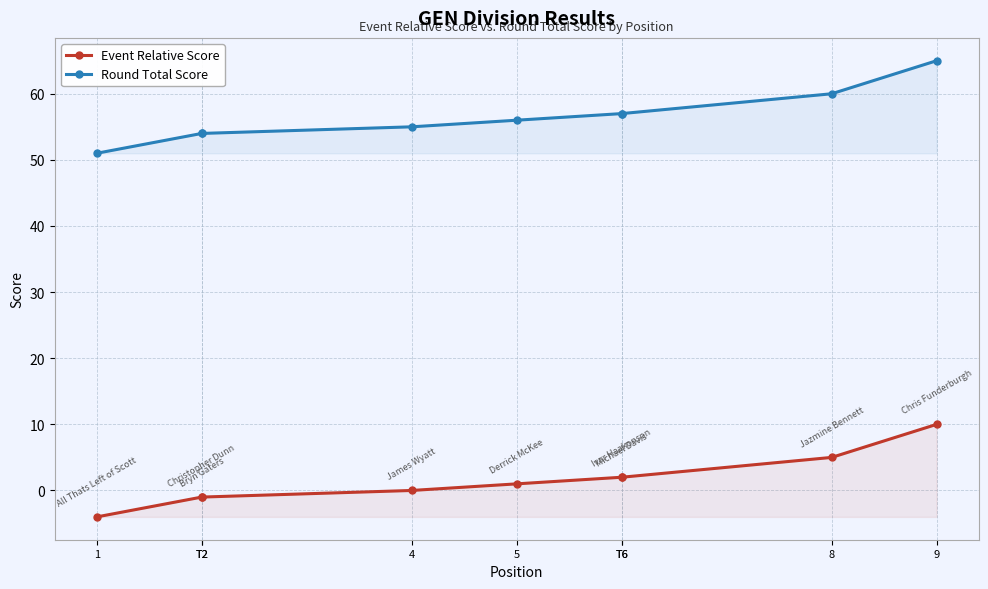

True or false: Round Total Score and Event Relative Score intersect in this chart.

False